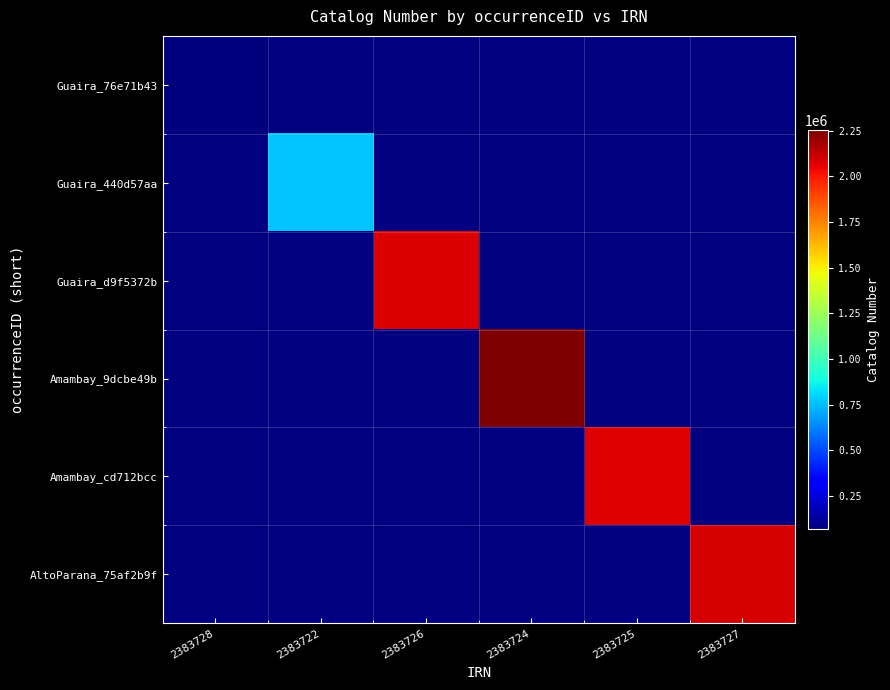

Which has a higher value, 2383728 or 2383724?

2383724